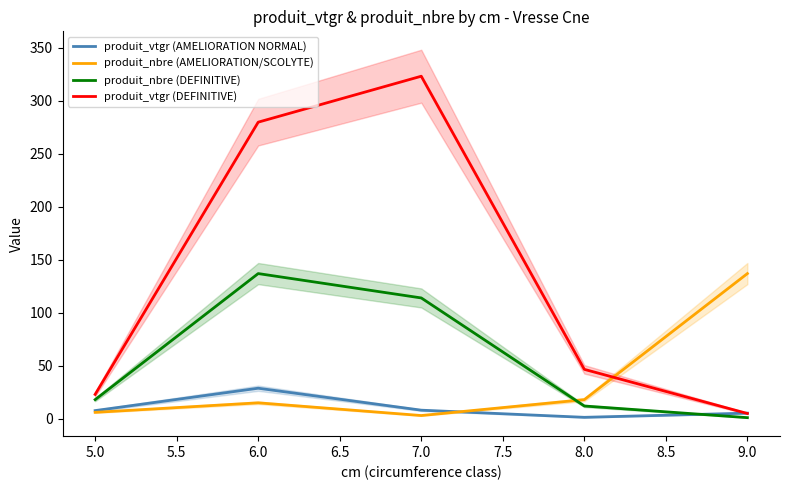

At which category does produit_nbre (DEFINITIVE) reach its first local peak?

6.0